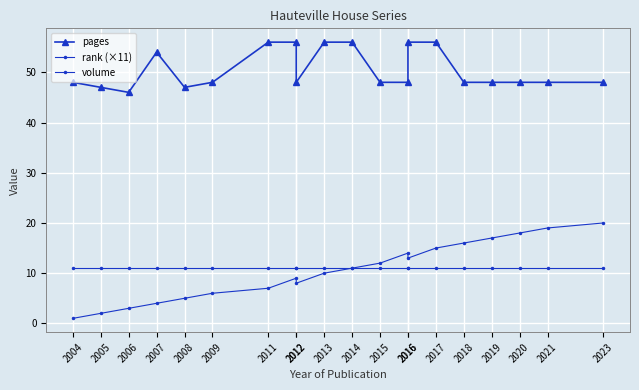

What is the minimum value for volume?

1